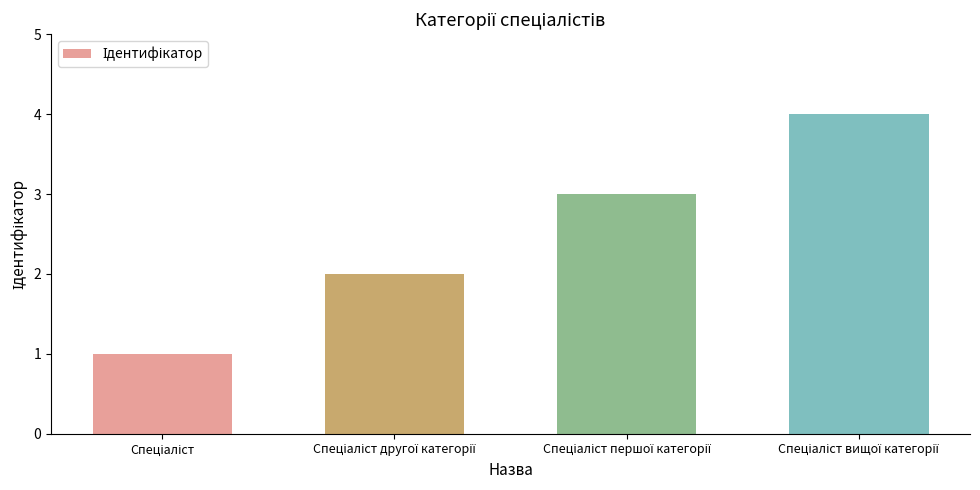

What is the difference between the maximum and minimum values?

3